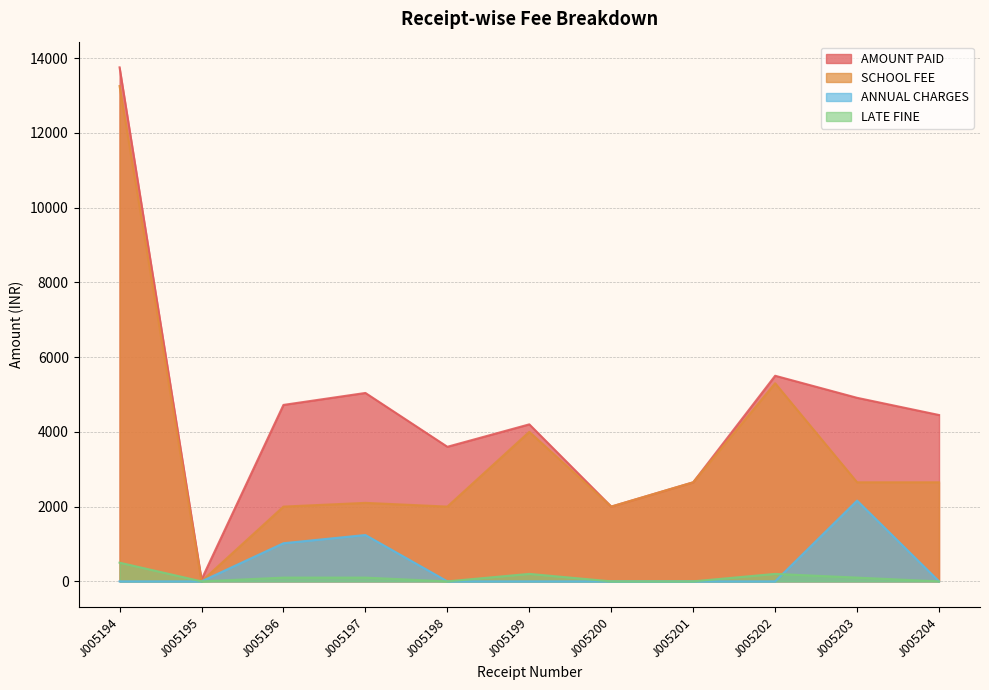

At J005204, list the series in order from smallest to largest.

ANNUAL CHARGES, LATE FINE, SCHOOL FEE, AMOUNT PAID